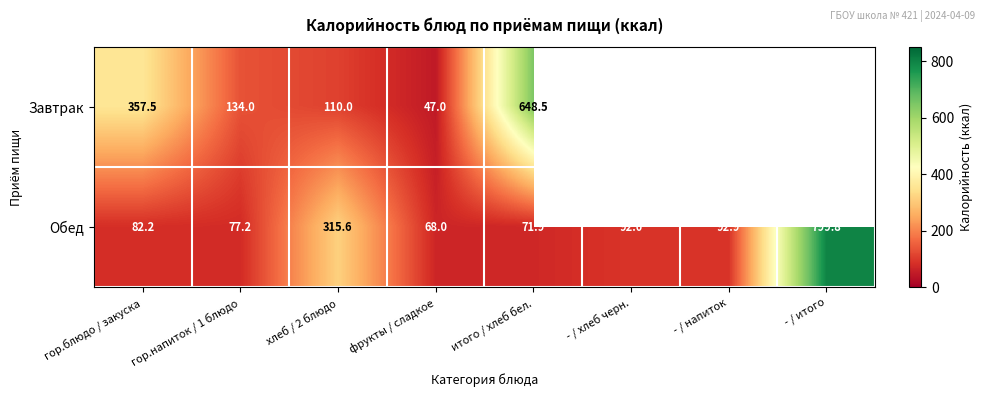

At which category does the chart reach its minimum across all series?

фрукты / сладкое